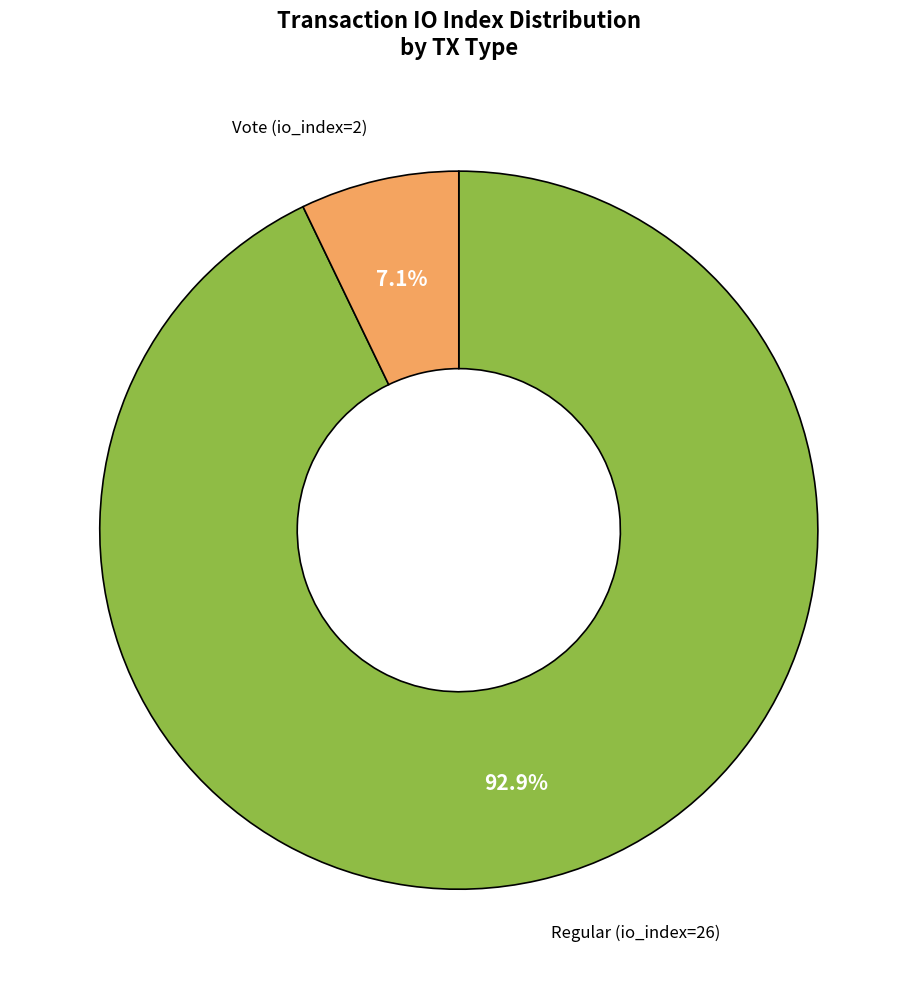

Is there a majority slice in this chart?

Yes